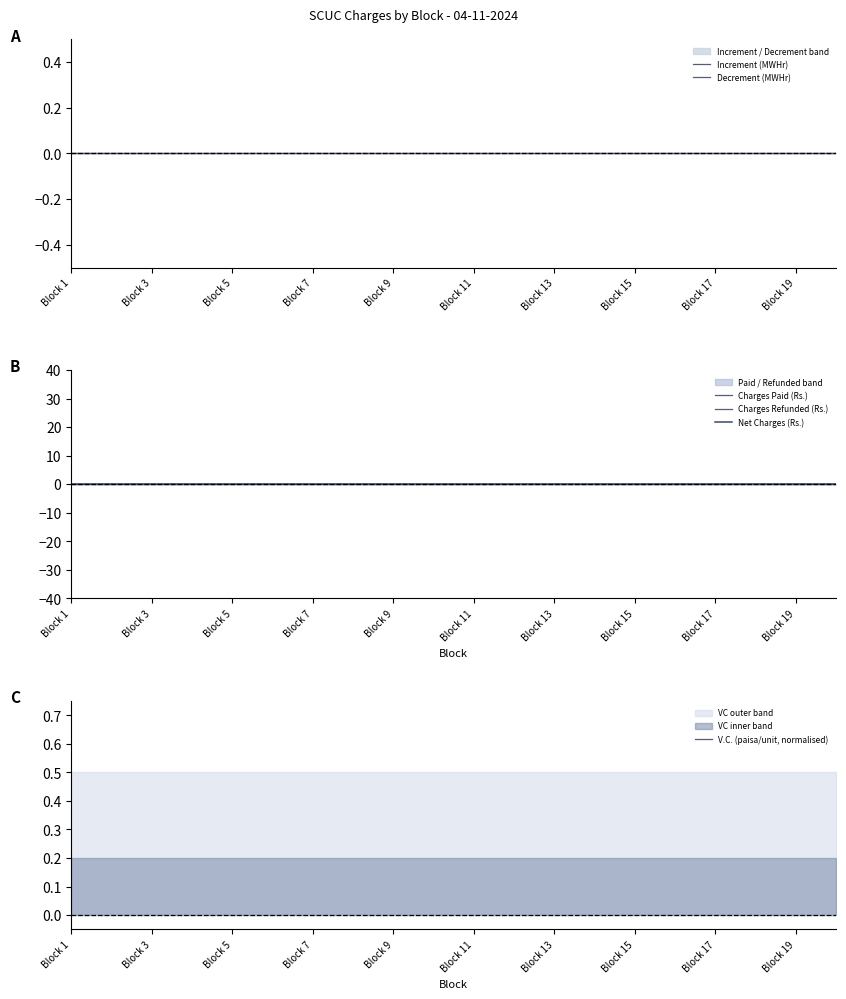

True or false: Net Charges (Rs.) and Increment (MWHr) cross at least once.

False